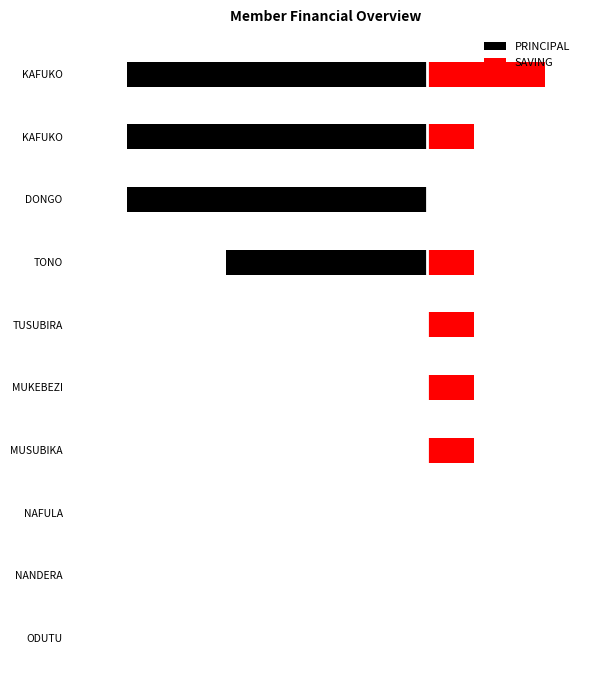

What is the difference between the maximum and minimum values in the SAVING series?

5000